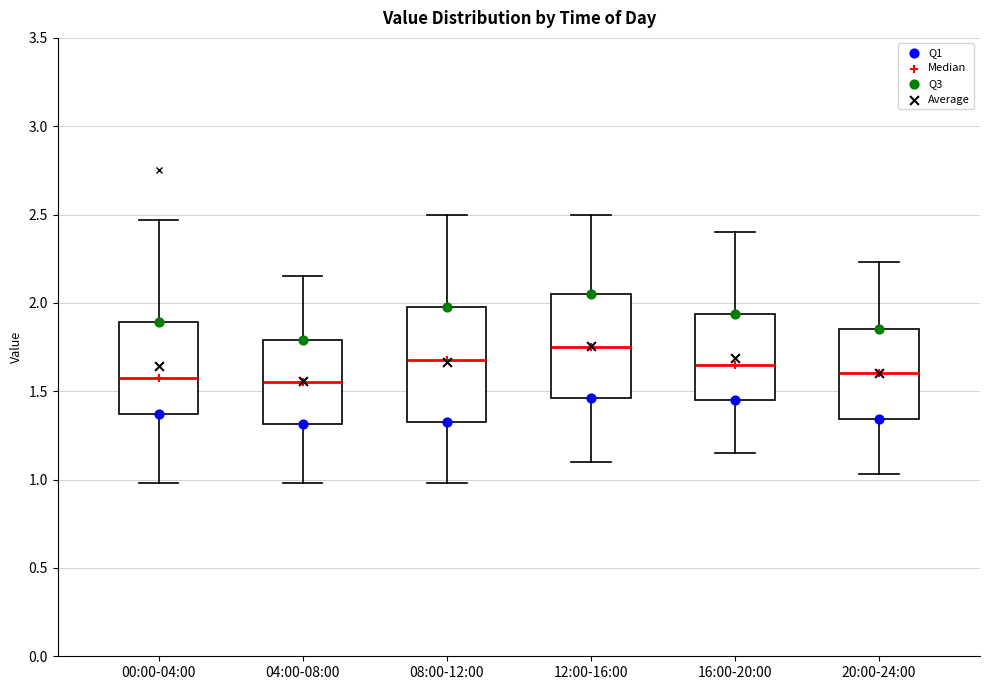

Comparing the boxes themselves (not the whiskers), which one is the tallest?

08:00-12:00